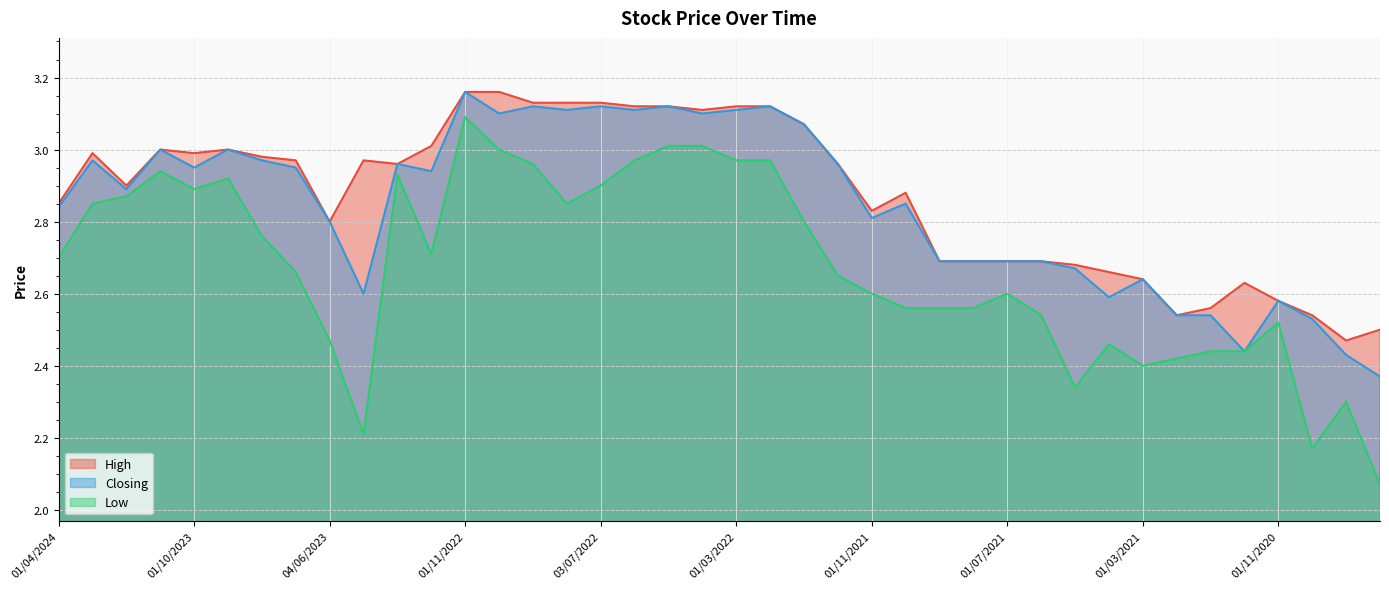

The Low series shows 3.0 at 02/10/2022. True or false?

True